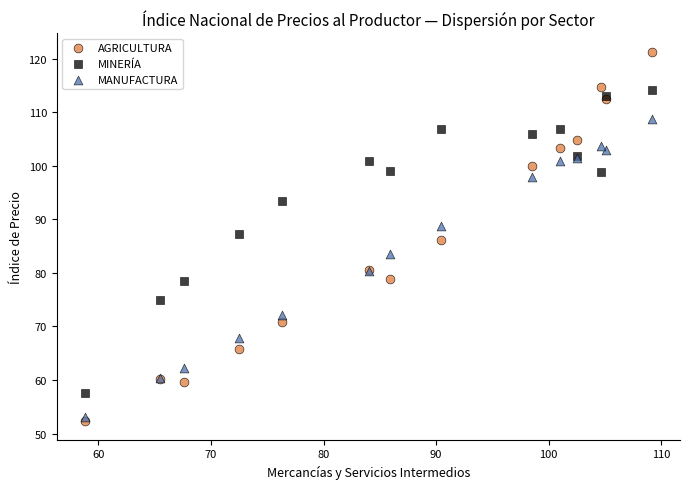

What is the X range (max minus min) for the scatter plot?

50.3